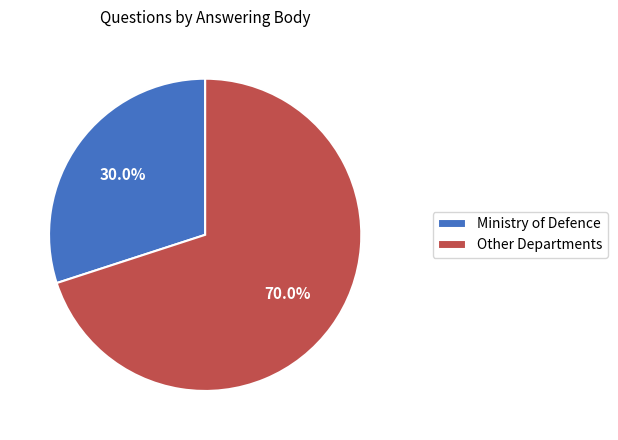

How many segments does this pie chart have?

2